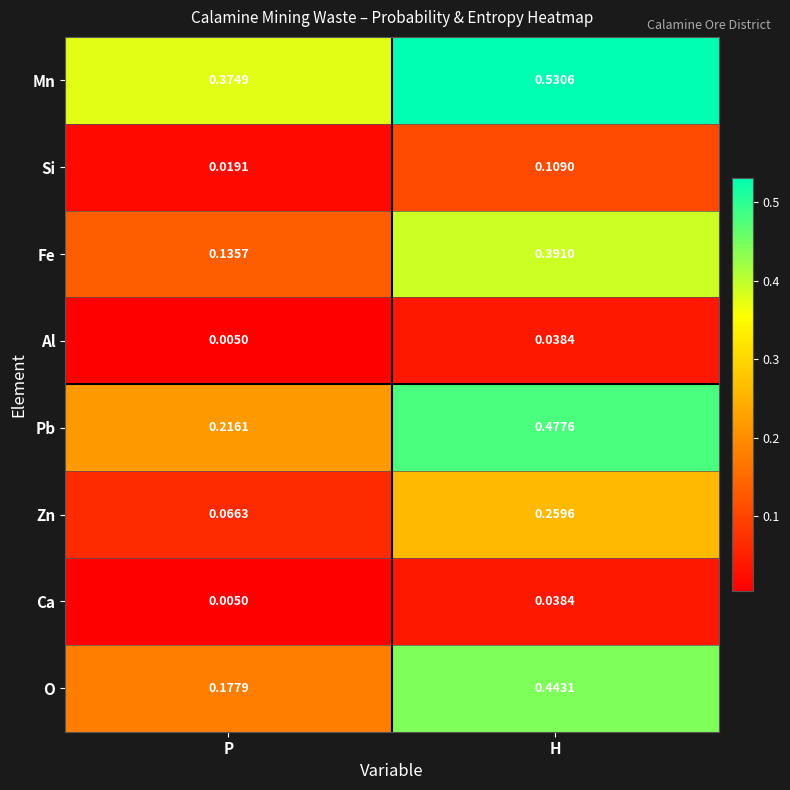

Where is Fe nearest to the value 0?

P